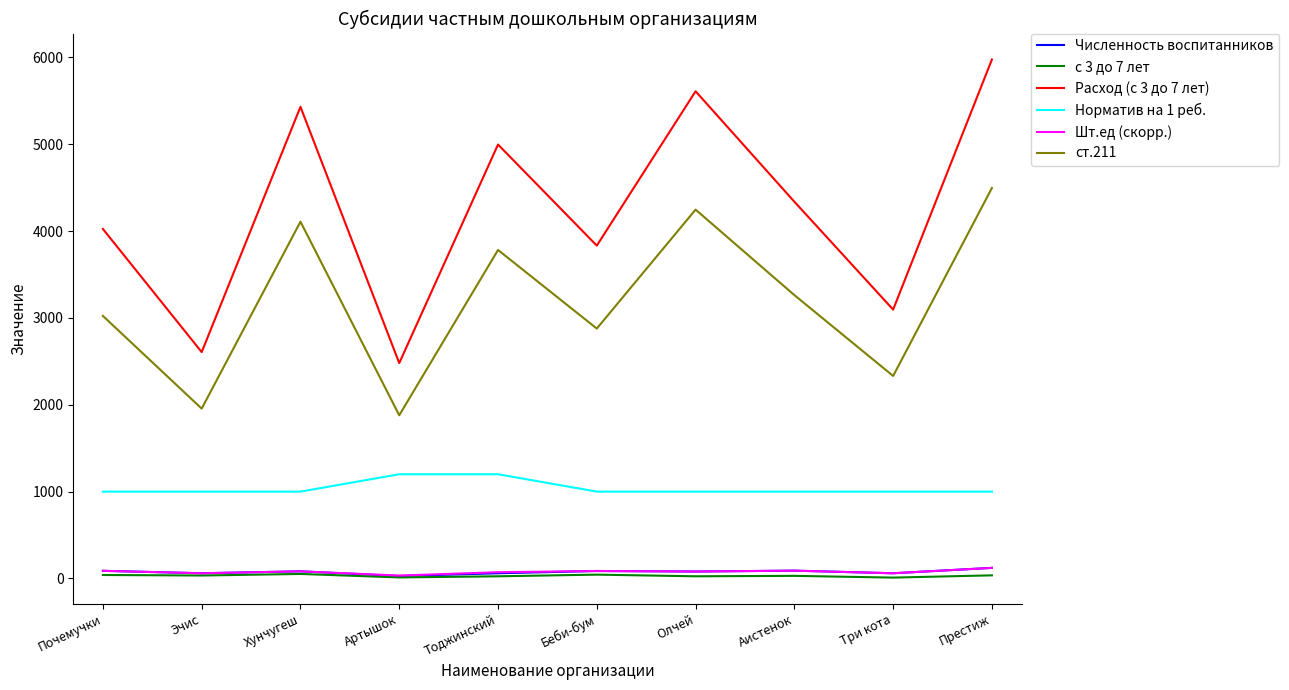

What is the sum of all Численность воспитанников values?

756.0